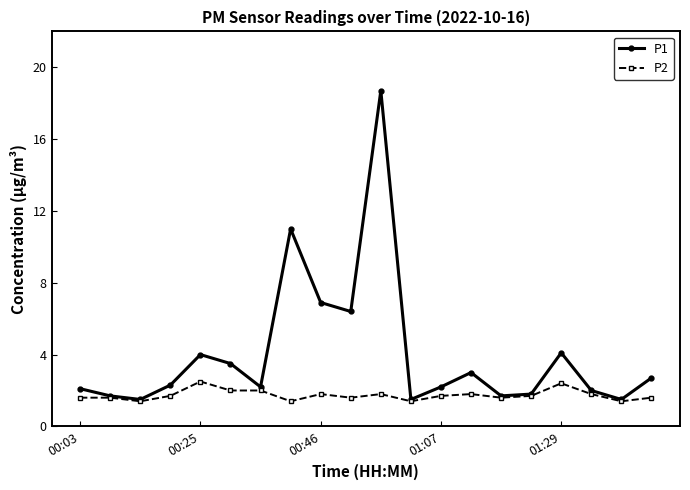

List the series in order of their peak value, lowest first.

P2, P1